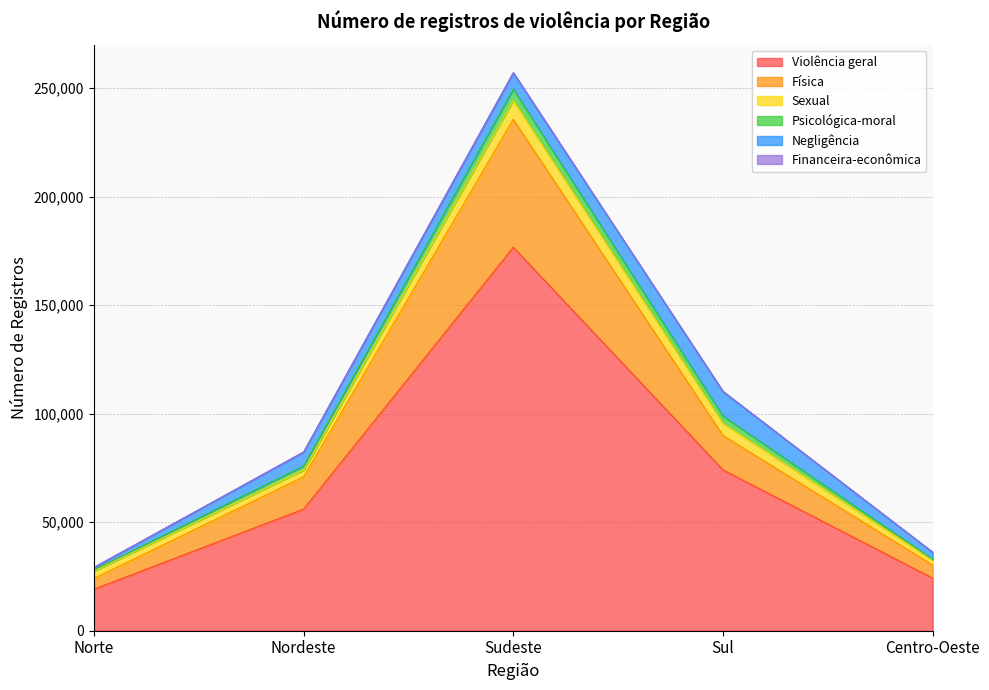

What are all the series names shown in the legend?

Violência geral, Física, Sexual, Psicológica-moral, Negligência, Financeira-econômica